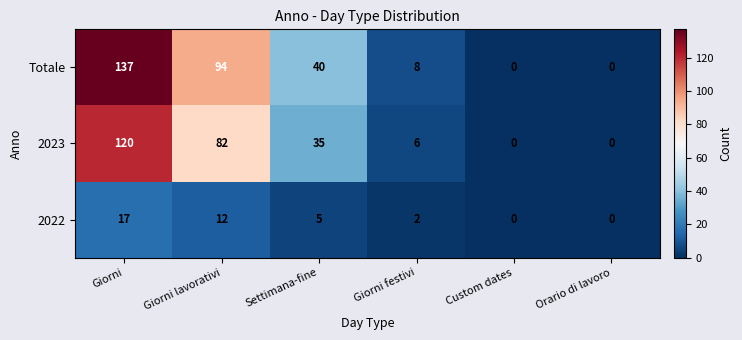

How many values in 2022 are above zero?

4